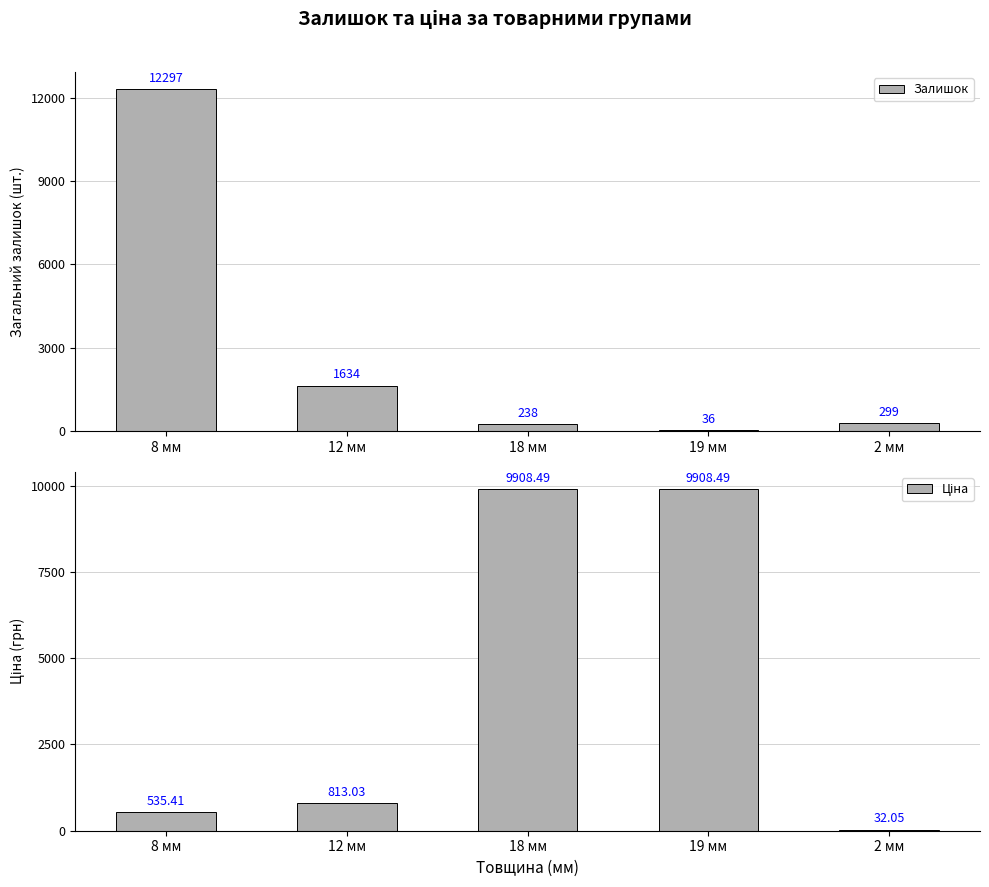

Rank the series by their average value, from highest to lowest.

Ціна, Залишок